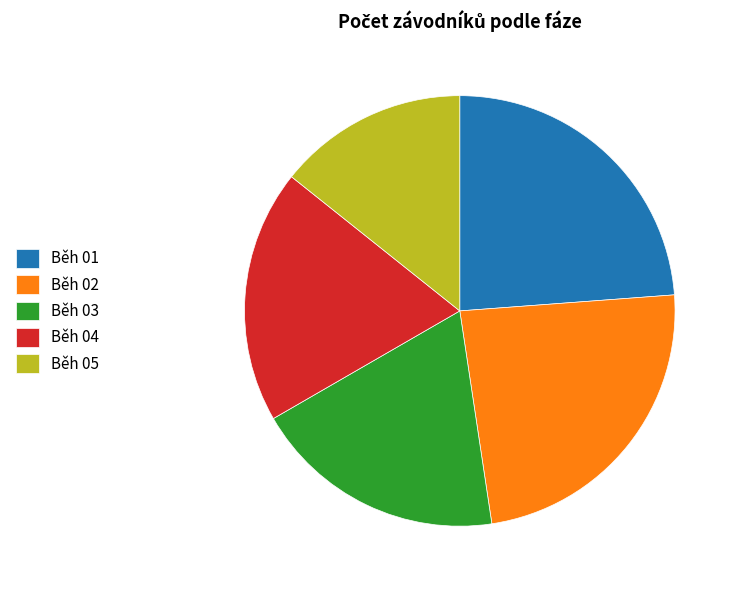

Do Běh 04 and Běh 05 together represent more than half of the pie?

No